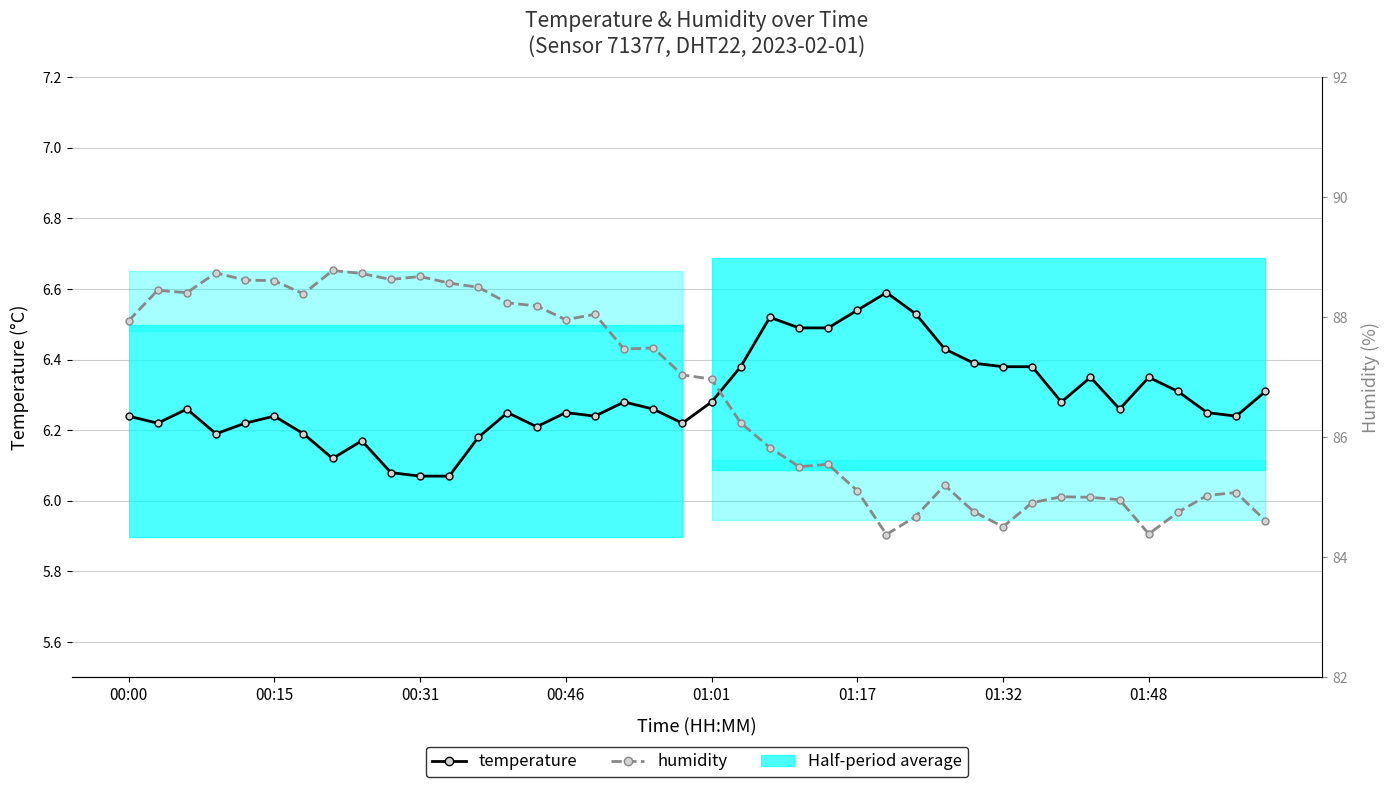

What is the sum of all humidity values?

3468.0